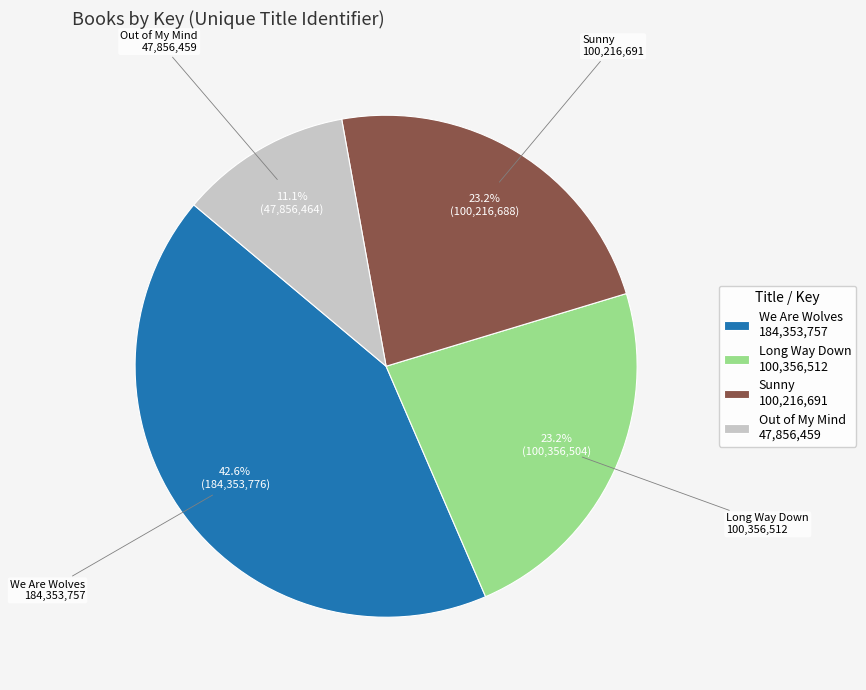

The Long Way Down slice represents 33% of the pie. True or false?

False